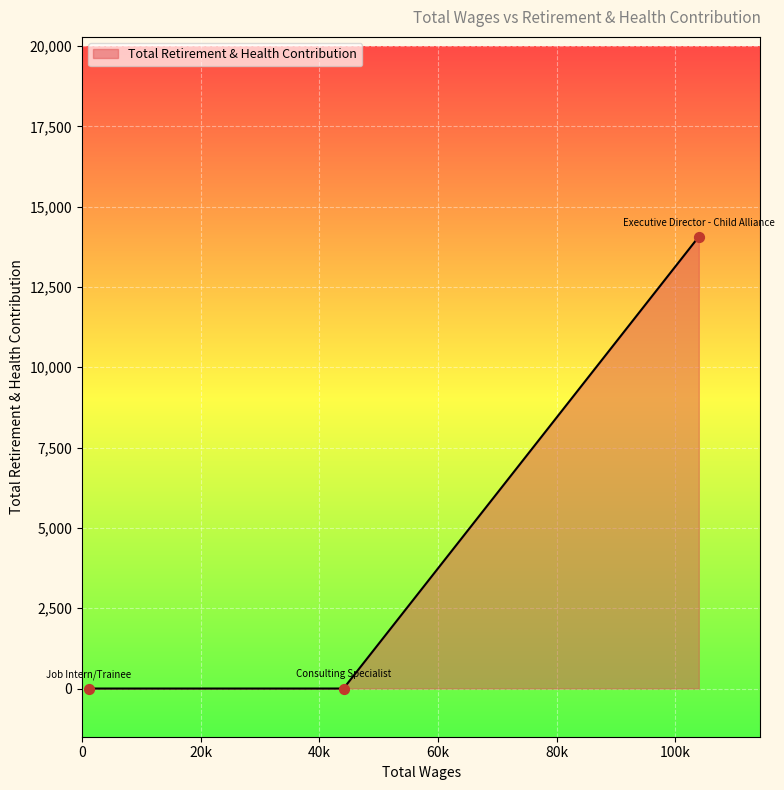

What is the maximum value shown in the chart?

14064